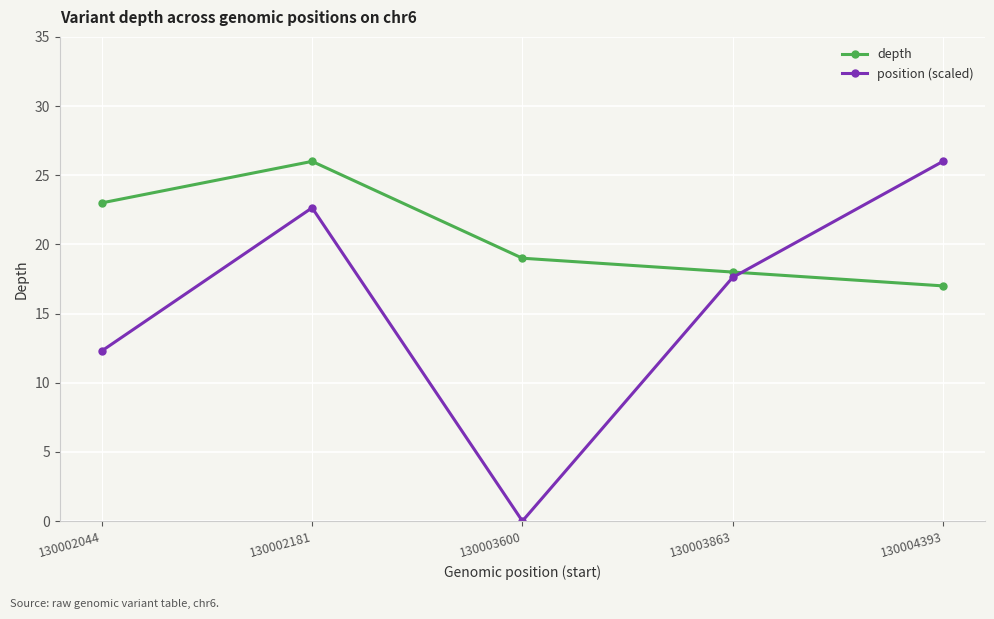

Where is position (scaled) nearest to the value 13?

130002044